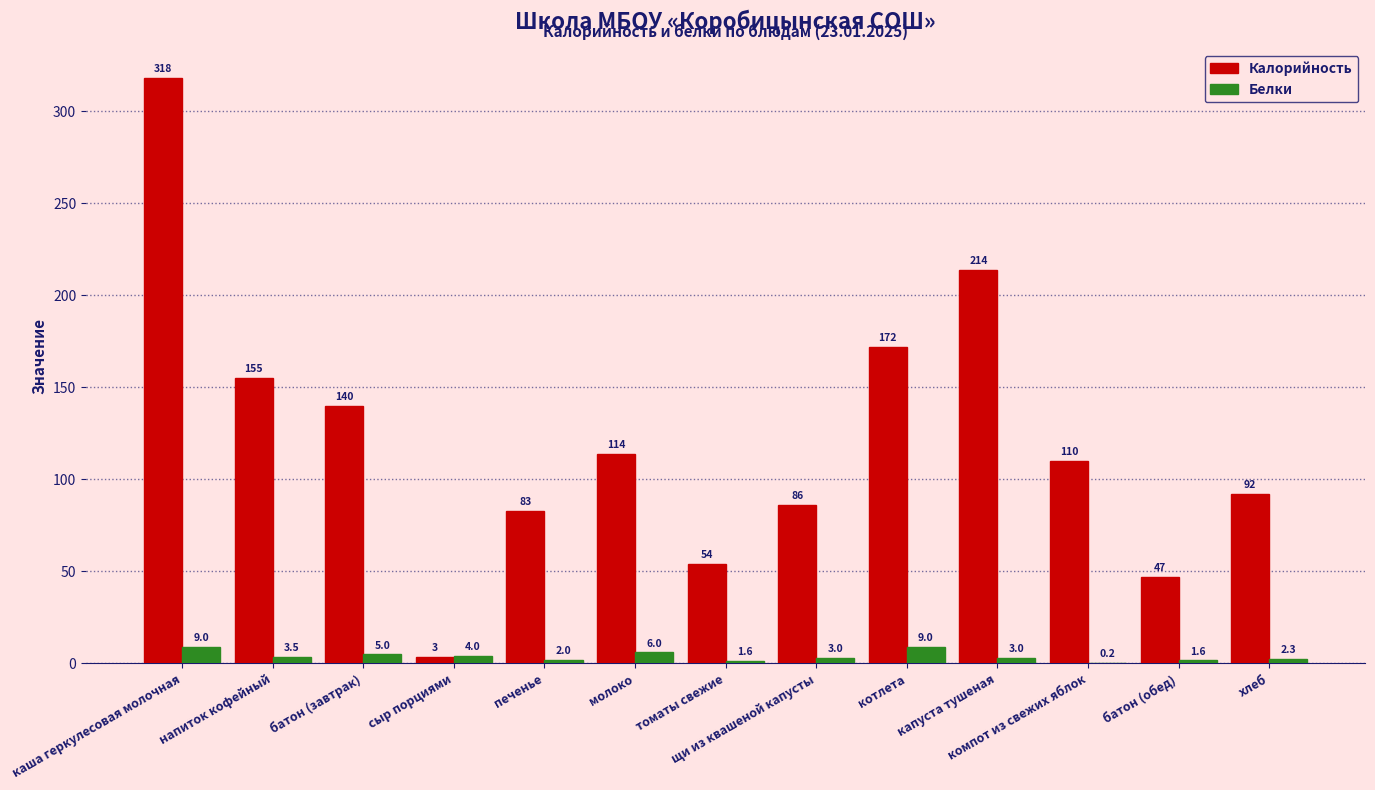

What is the highest value of the Белки series?

9.0